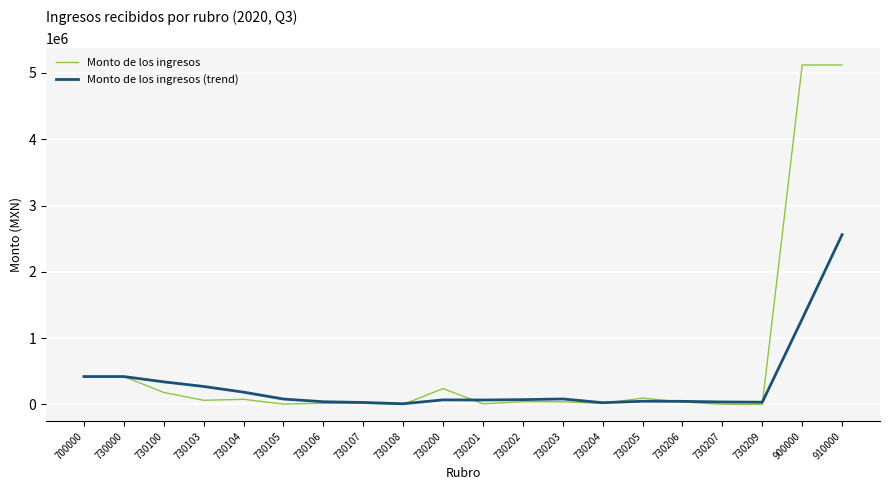

Between 730200 and 730205, which series saw the biggest shift?

Monto de los ingresos